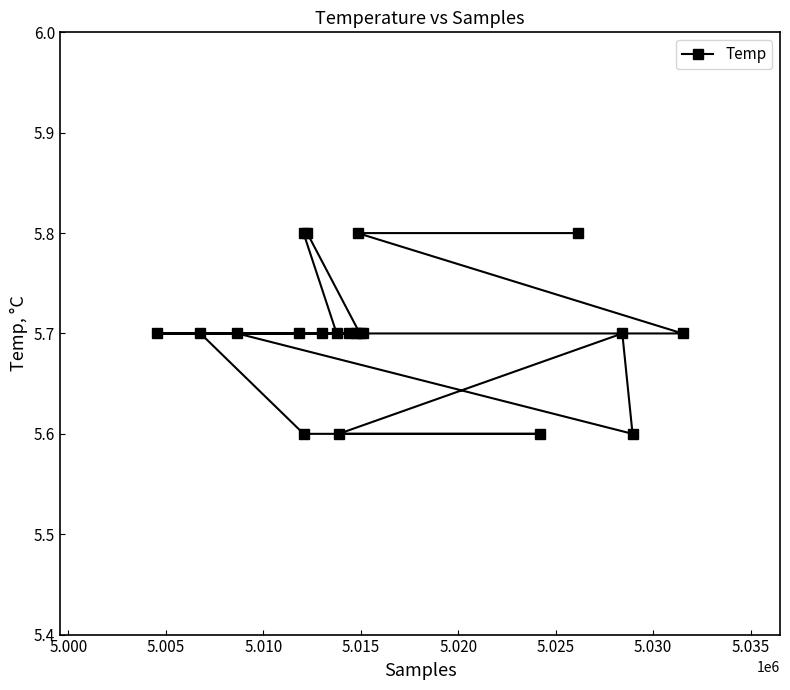

What is the smallest value displayed?

5.6